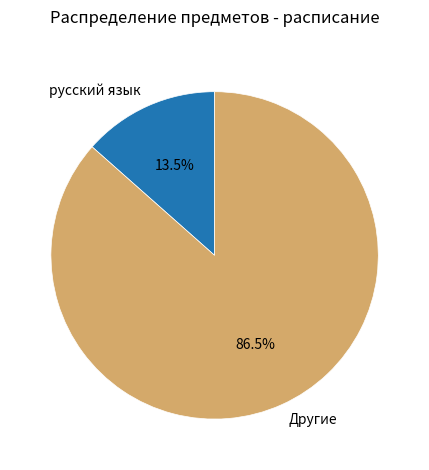

How many slices are in this pie chart?

2